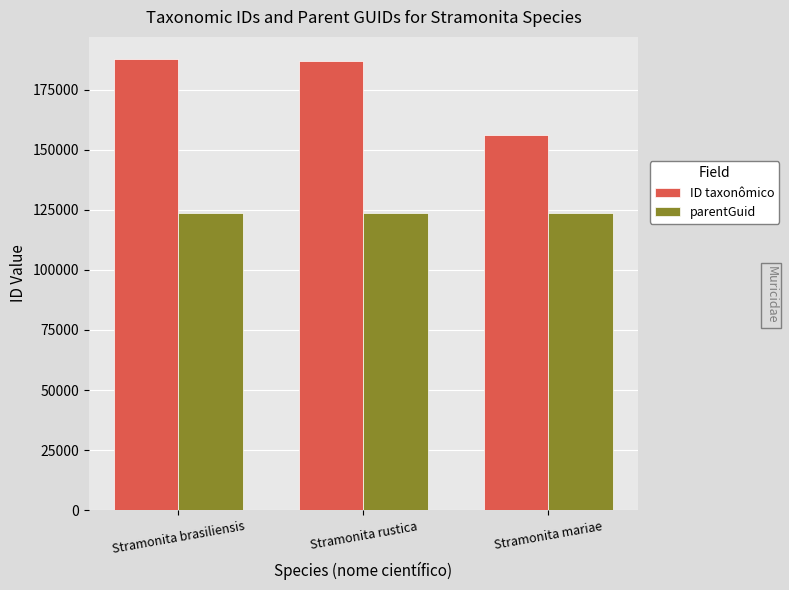

What is the difference between the maximum and minimum values in the ID taxonômico series?

31397